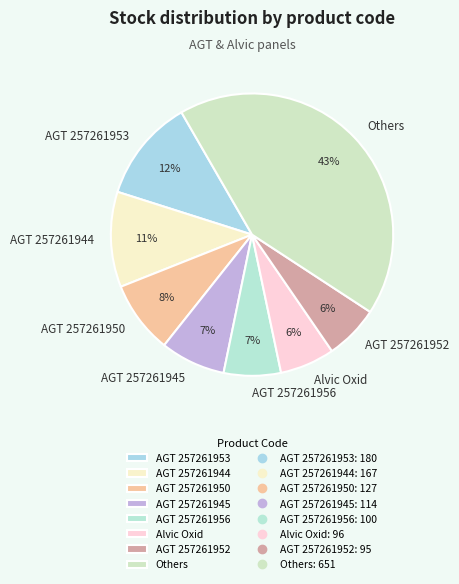

What percentage is the AGT 257261953 slice, to the nearest percent?

12%